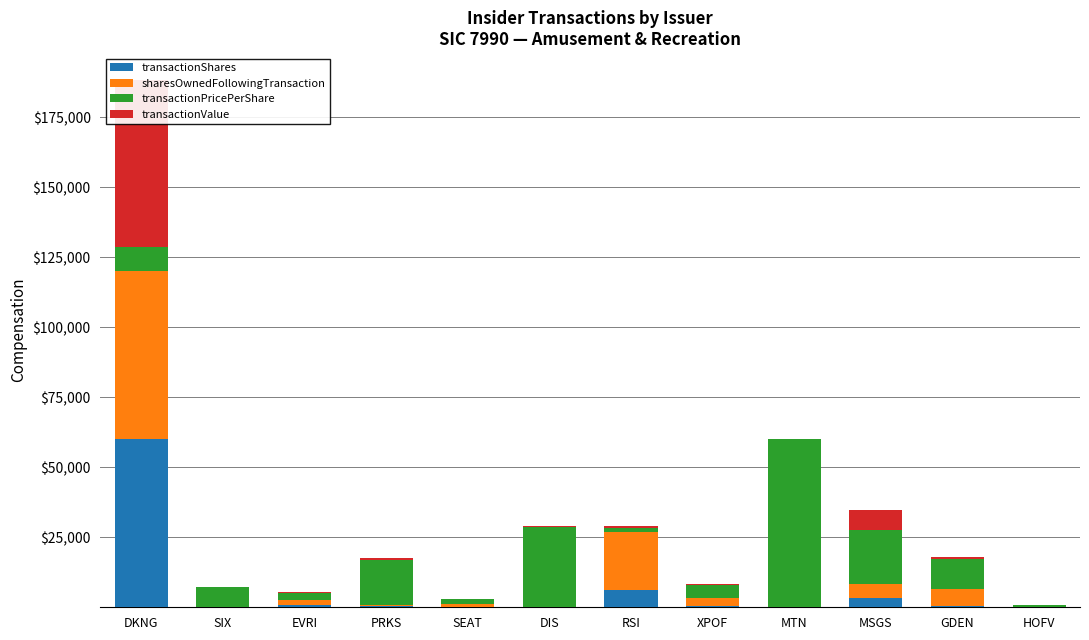

Which series has the largest total across all categories?

transactionPricePerShare